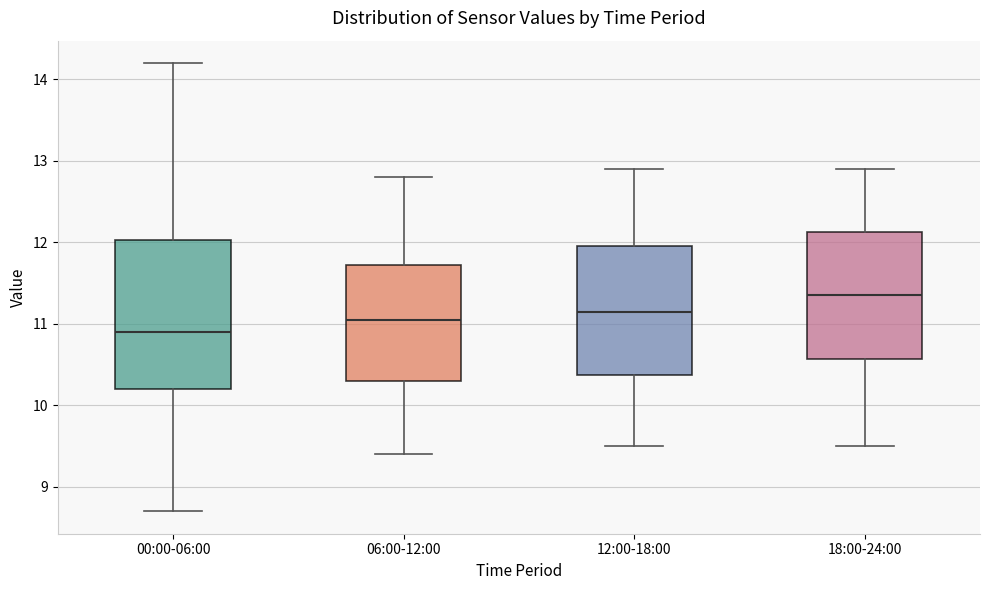

Reading left to right, read every box against the y-axis: the position of its median line, the range the box covers, and the ends of its whiskers. The values are not printed on the chart, so give them approximately, as read against the axis.

00:00-06:00: median 10.9, box 10.2 to 12.0, whiskers 8.7 to 14.2
06:00-12:00: median 11.1, box 10.3 to 11.7, whiskers 9.4 to 12.8
12:00-18:00: median 11.2, box 10.4 to 12.0, whiskers 9.5 to 12.9
18:00-24:00: median 11.4, box 10.6 to 12.1, whiskers 9.5 to 12.9